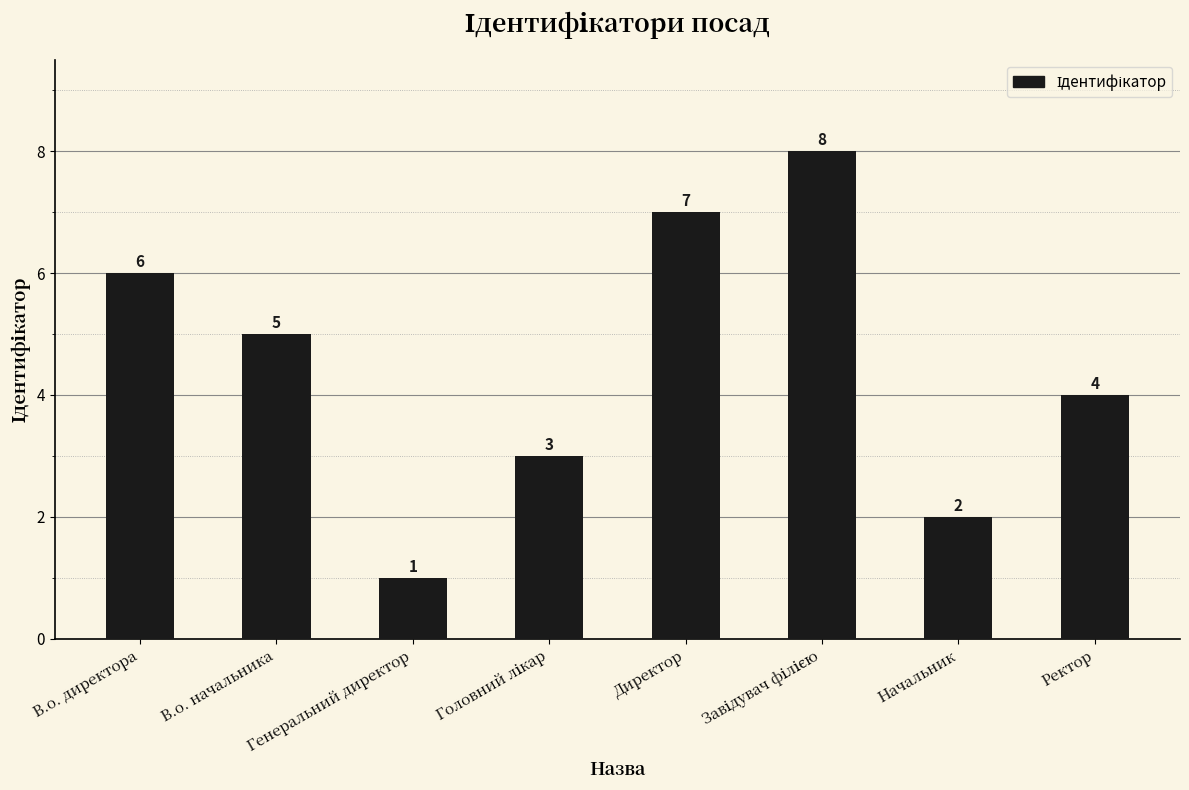

What is the sum of all values?

36